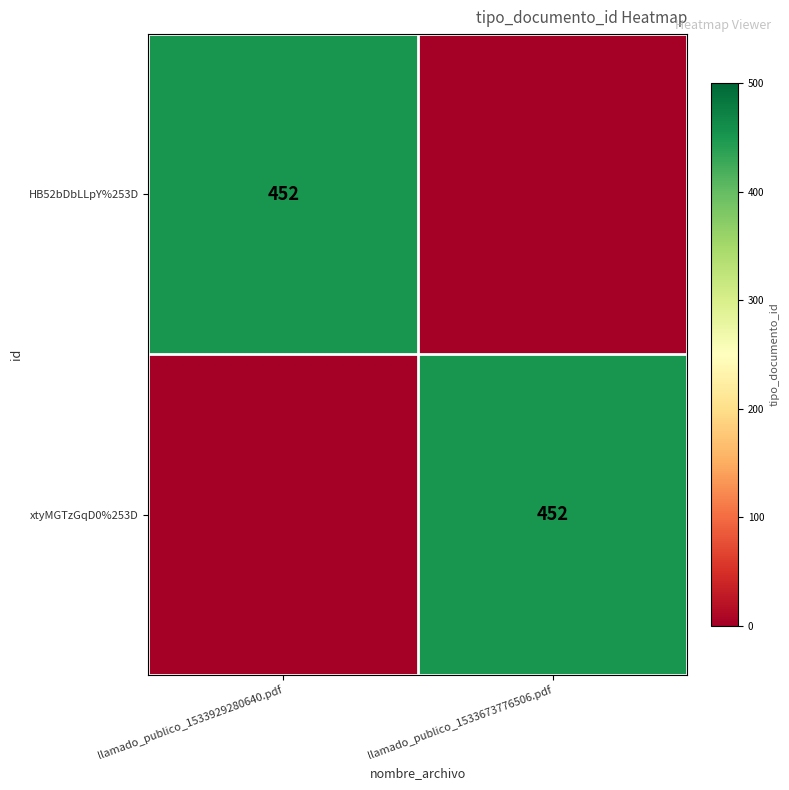

Is it true that HB52bDbLLpY%253D equals 687 at llamado_publico_1533929280640.pdf?

False